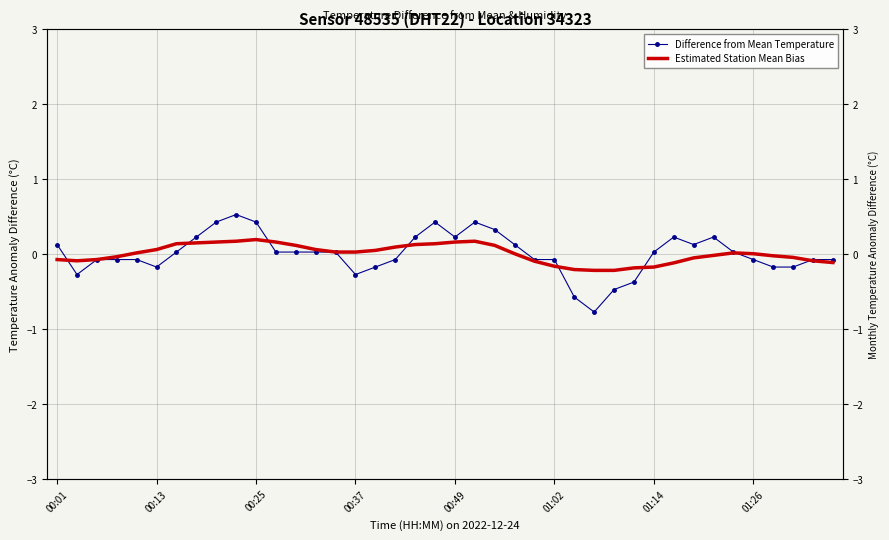

What is the difference between the second highest and minimum values in the Estimated Station Mean Bias series?

0.4